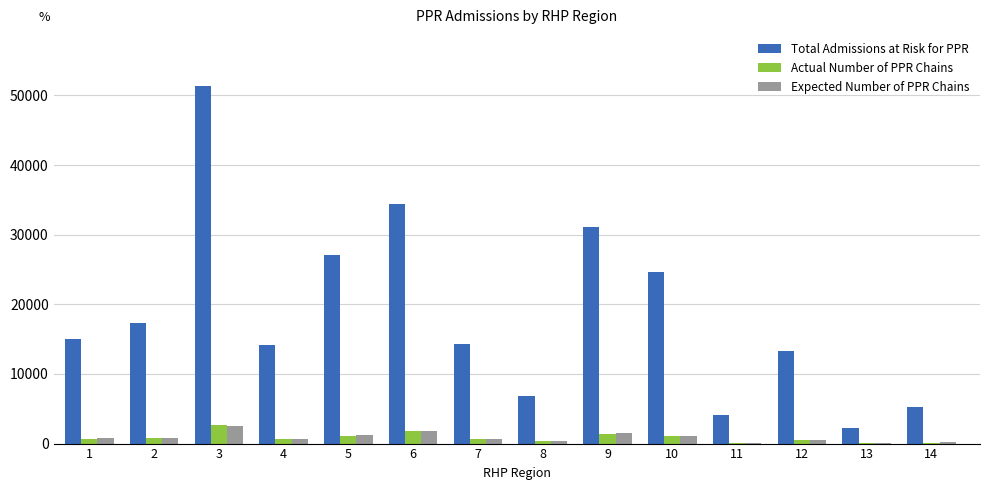

Is it true that Actual Number of PPR Chains equals 1099.0 at 5?

True